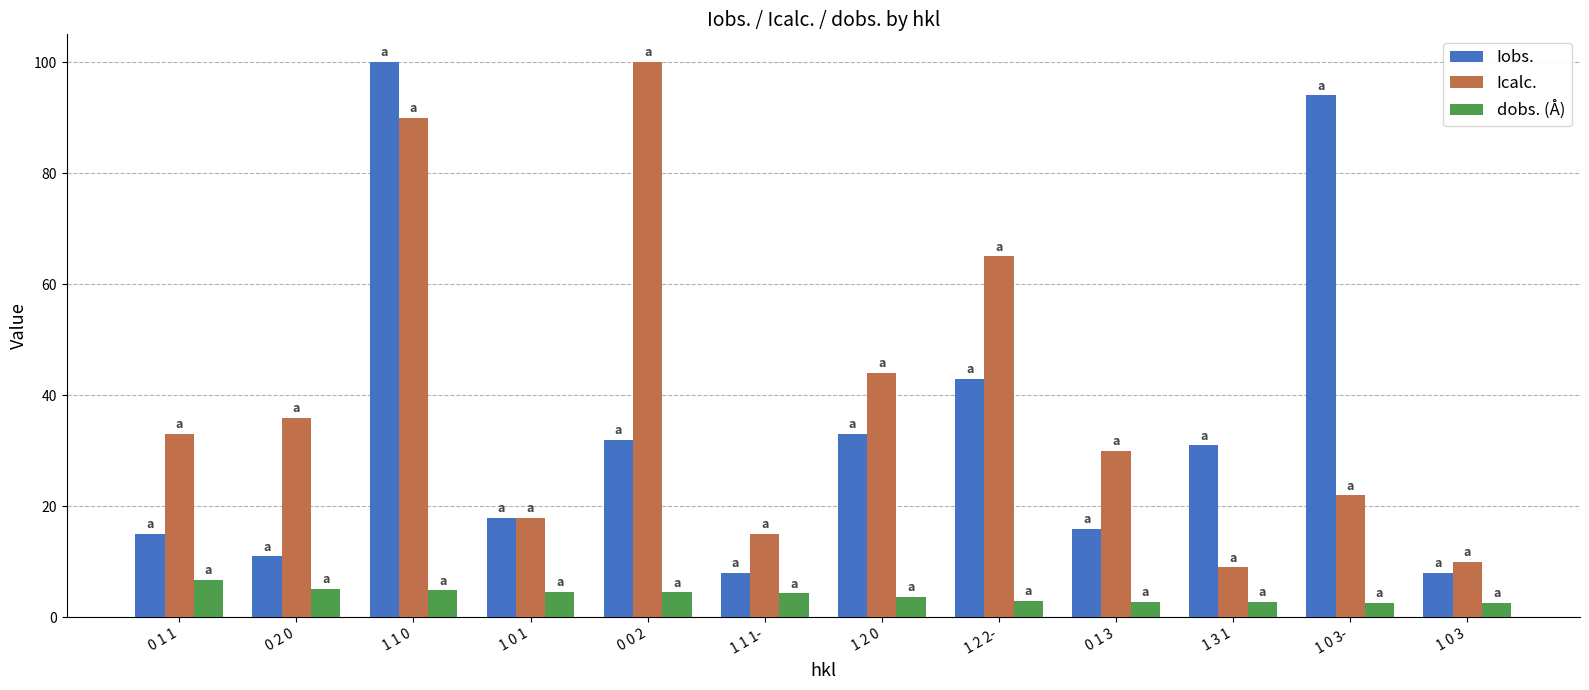

What is the highest value of the dobs. (Å) series?

6.8